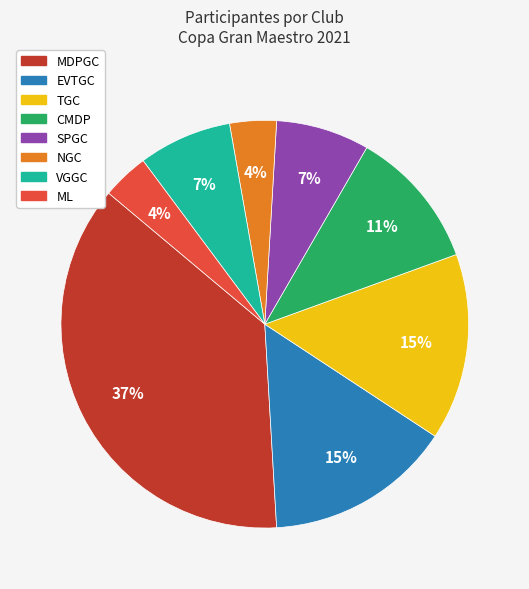

To the nearest percent, what percentage of the pie is MDPGC?

37%